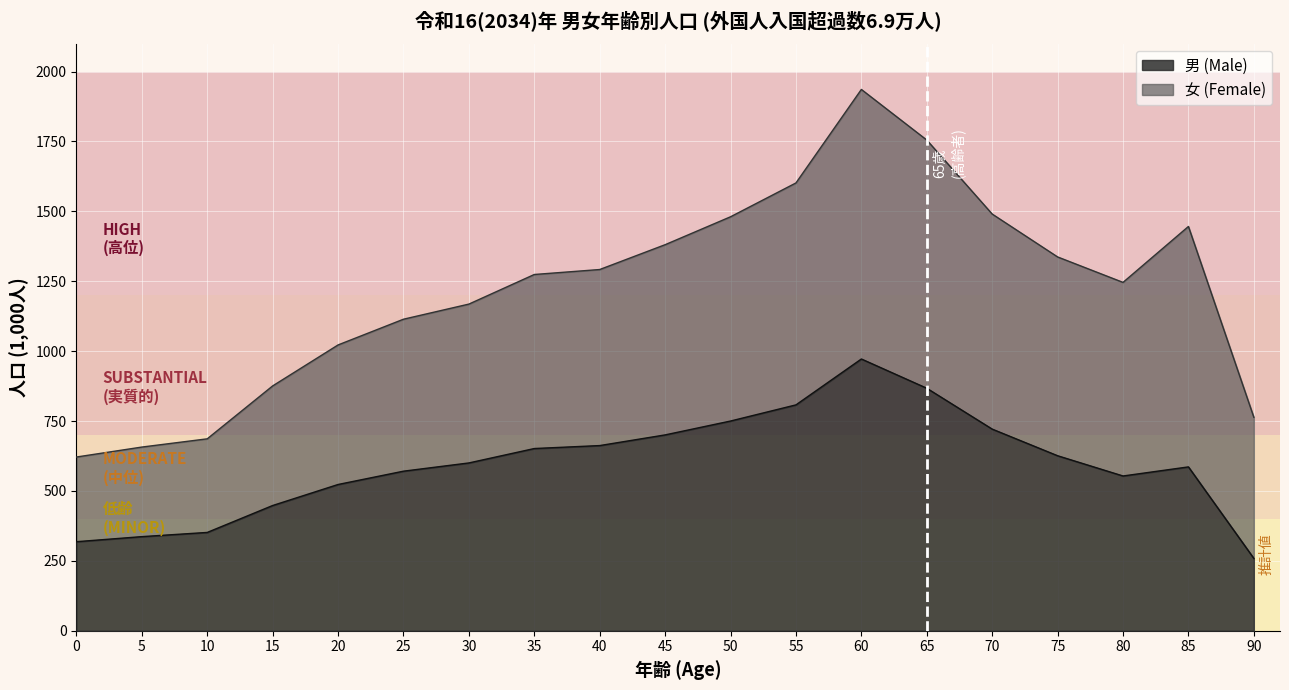

At which category does the chart reach its peak across all series?

60